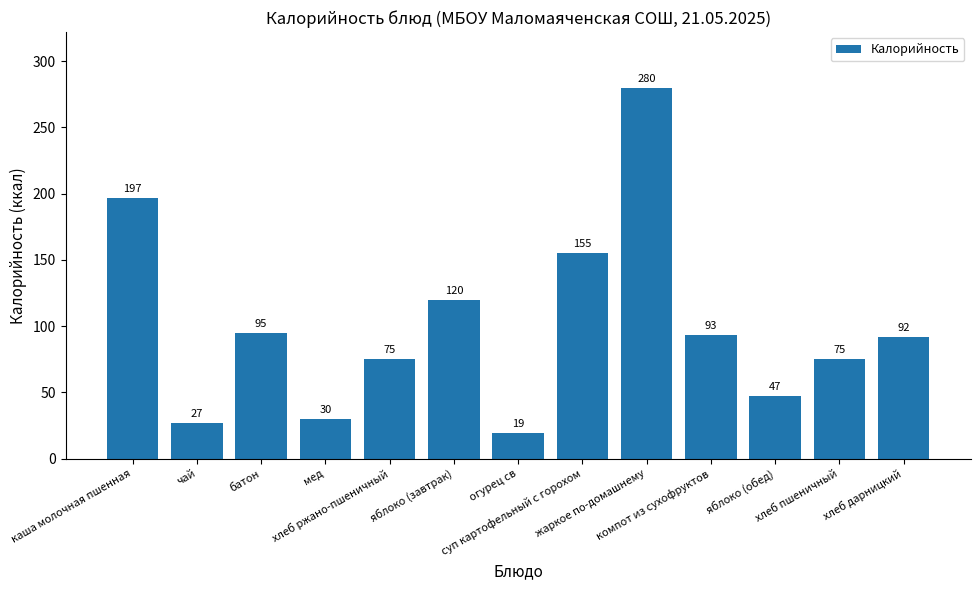

What is the label of the 7th bar from the left?

огурец св